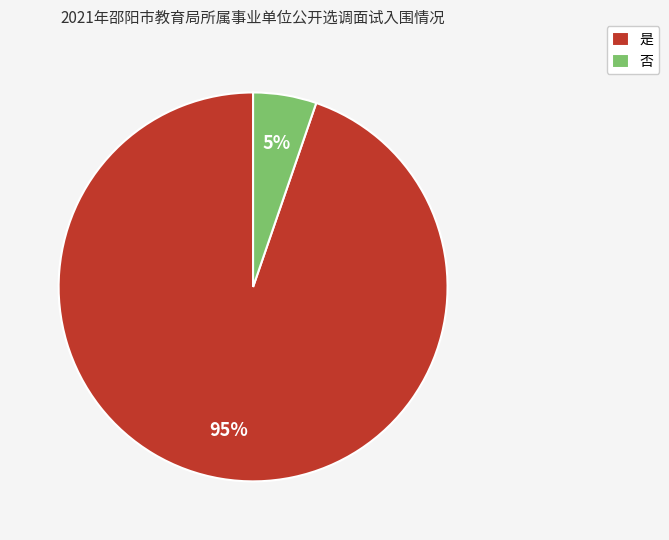

Combined, do 否 and 是 account for over 50%?

Yes